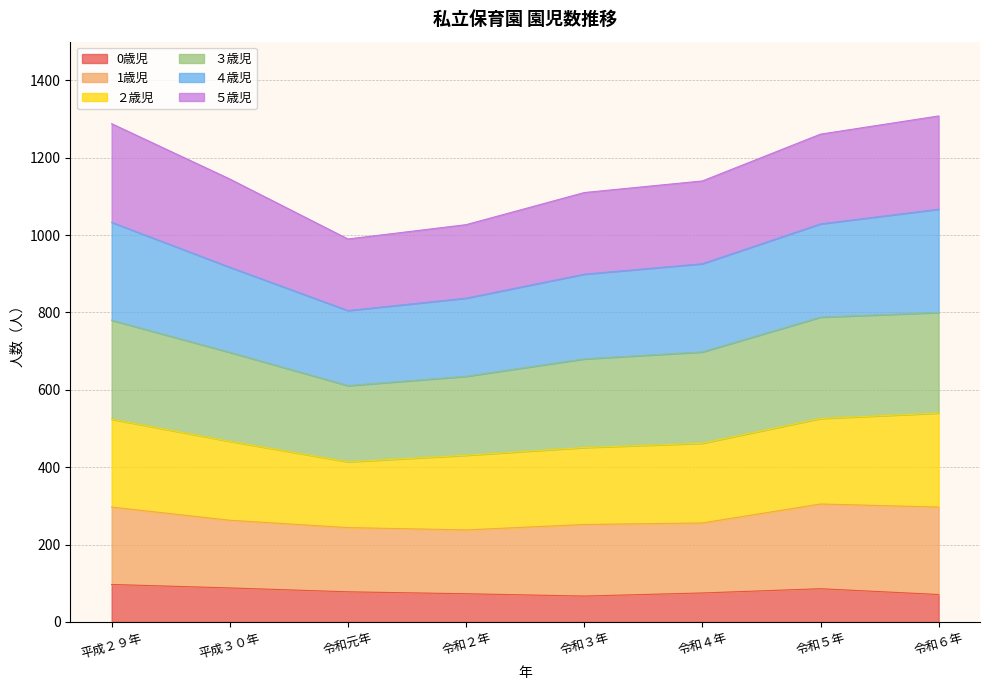

What is the approximate value of 総数 at 平成２９年?

1288